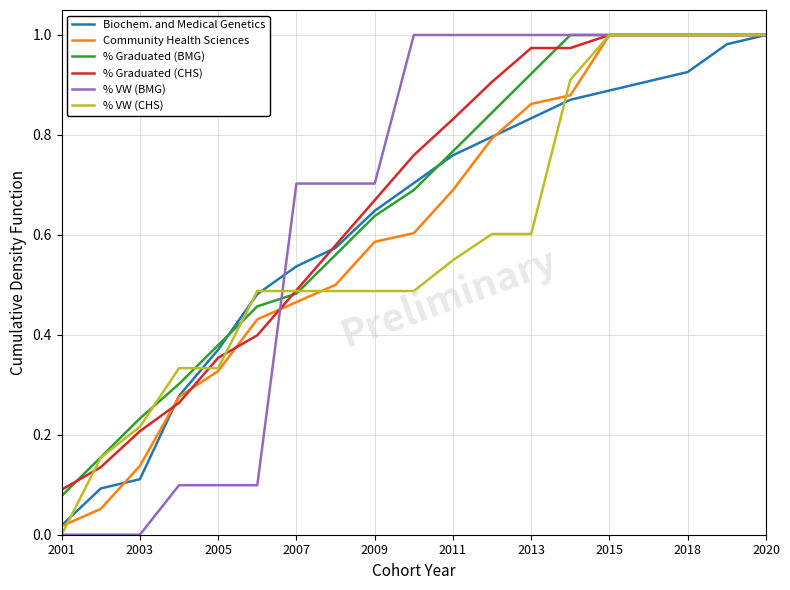

Which series has the widest spread of values?

% VW (BMG)